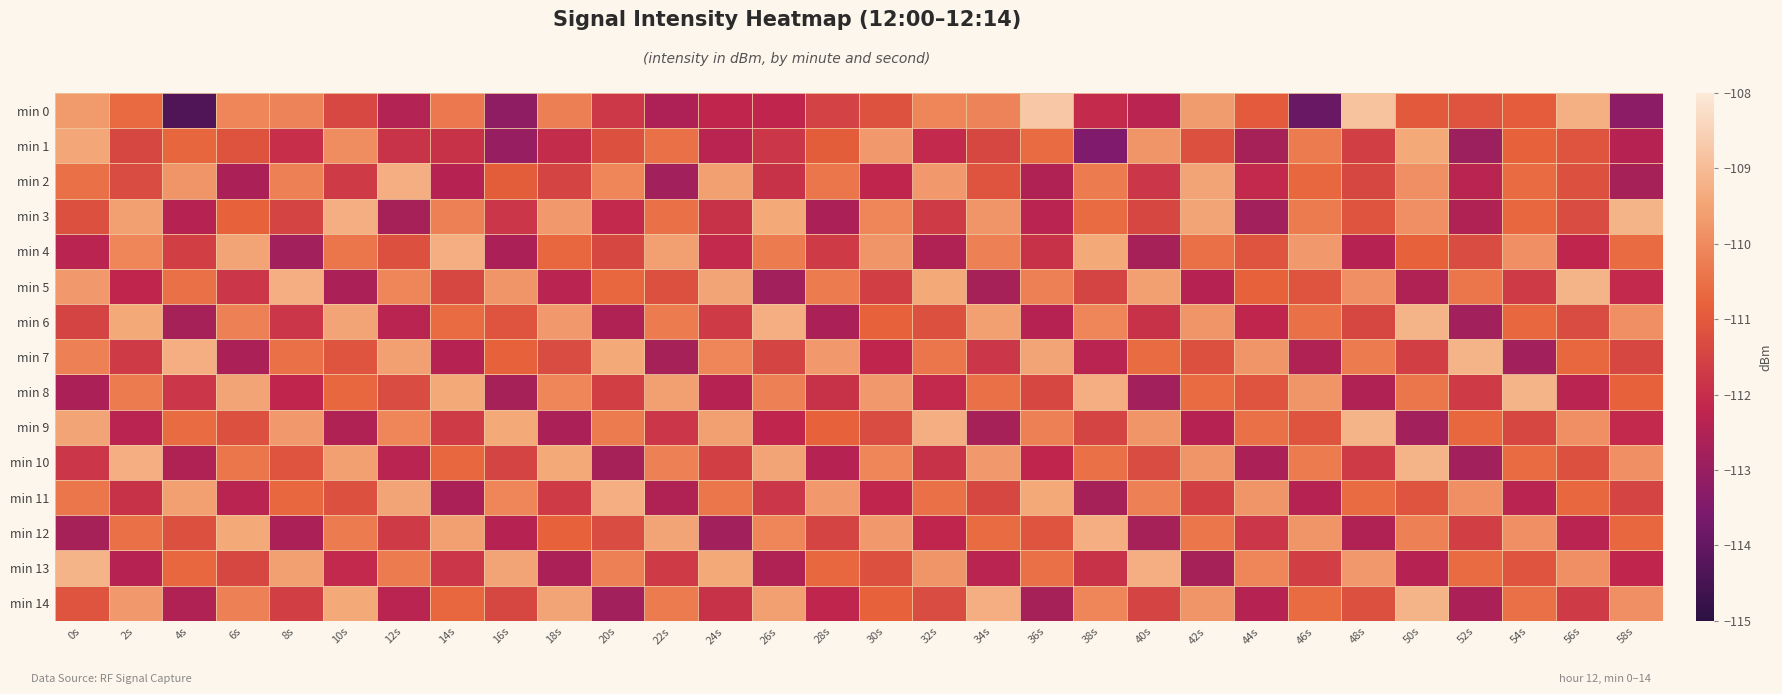

Reading left to right, extract all data points from this chart.

min 0: 0s=-109.7	2s=-110.6	4s=-114.3	6s=-110.1	8s=-110.1	10s=-111.4	12s=-112.5	14s=-110.4	16s=-113.2	18s=-110.2	20s=-111.8	22s=-112.6	24s=-112.2	26s=-112.2	28s=-111.5	30s=-111.2	32s=-110.1	34s=-110.1	36s=-108.8	38s=-112.1	40s=-112.3	42s=-109.6	44s=-111.0	46s=-113.9	48s=-108.9	50s=-111.0	52s=-111.1	54s=-110.9	56s=-109.3	58s=-113.2
min 1: 0s=-109.5	2s=-111.4	4s=-110.7	6s=-111.1	8s=-112.0	10s=-110.0	12s=-111.9	14s=-111.9	16s=-113.0	18s=-112.0	20s=-111.2	22s=-110.5	24s=-112.3	26s=-111.8	28s=-110.9	30s=-109.7	32s=-112.1	34s=-111.4	36s=-110.6	38s=-113.5	40s=-109.8	42s=-111.2	44s=-112.7	46s=-110.3	48s=-111.6	50s=-109.4	52s=-112.9	54s=-110.8	56s=-111.1	58s=-112.4
min 2: 0s=-110.5	2s=-111.3	4s=-109.8	6s=-112.6	8s=-110.2	10s=-111.7	12s=-109.3	14s=-112.4	16s=-110.9	18s=-111.5	20s=-110.1	22s=-112.8	24s=-109.6	26s=-111.9	28s=-110.4	30s=-112.2	32s=-109.7	34s=-111.1	36s=-112.5	38s=-110.3	40s=-111.8	42s=-109.5	44s=-112.1	46s=-110.7	48s=-111.4	50s=-109.9	52s=-112.3	54s=-110.6	56s=-111.2	58s=-112.7
min 3: 0s=-111.2	2s=-109.6	4s=-112.4	6s=-110.8	8s=-111.5	10s=-109.3	12s=-112.7	14s=-110.2	16s=-111.8	18s=-109.7	20s=-112.1	22s=-110.5	24s=-111.9	26s=-109.4	28s=-112.6	30s=-110.1	32s=-111.7	34s=-109.8	36s=-112.3	38s=-110.6	40s=-111.4	42s=-109.5	44s=-112.8	46s=-110.3	48s=-111.1	50s=-109.9	52s=-112.5	54s=-110.7	56s=-111.3	58s=-109.2
min 4: 0s=-112.3	2s=-110.1	4s=-111.6	6s=-109.5	8s=-112.8	10s=-110.4	12s=-111.2	14s=-109.3	16s=-112.6	18s=-110.7	20s=-111.4	22s=-109.6	24s=-112.1	26s=-110.3	28s=-111.7	30s=-109.8	32s=-112.5	34s=-110.2	36s=-111.9	38s=-109.4	40s=-112.7	42s=-110.5	44s=-111.1	46s=-109.7	48s=-112.4	50s=-110.8	52s=-111.3	54s=-109.9	56s=-112.2	58s=-110.6
min 5: 0s=-109.7	2s=-112.2	4s=-110.5	6s=-111.8	8s=-109.3	10s=-112.6	12s=-110.1	14s=-111.4	16s=-109.8	18s=-112.3	20s=-110.7	22s=-111.2	24s=-109.5	26s=-112.8	28s=-110.3	30s=-111.6	32s=-109.4	34s=-112.7	36s=-110.2	38s=-111.5	40s=-109.6	42s=-112.4	44s=-110.8	46s=-111.1	48s=-109.9	50s=-112.5	52s=-110.4	54s=-111.7	56s=-109.2	58s=-112.1
min 6: 0s=-111.5	2s=-109.4	4s=-112.7	6s=-110.2	8s=-111.8	10s=-109.5	12s=-112.3	14s=-110.6	16s=-111.1	18s=-109.7	20s=-112.5	22s=-110.3	24s=-111.7	26s=-109.3	28s=-112.6	30s=-110.8	32s=-111.2	34s=-109.6	36s=-112.4	38s=-110.1	40s=-111.9	42s=-109.8	44s=-112.2	46s=-110.5	48s=-111.4	50s=-109.2	52s=-112.8	54s=-110.7	56s=-111.3	58s=-109.9
min 7: 0s=-110.2	2s=-111.7	4s=-109.3	6s=-112.6	8s=-110.5	10s=-111.1	12s=-109.6	14s=-112.4	16s=-110.8	18s=-111.3	20s=-109.4	22s=-112.7	24s=-110.1	26s=-111.5	28s=-109.7	30s=-112.2	32s=-110.4	34s=-111.8	36s=-109.5	38s=-112.3	40s=-110.6	42s=-111.2	44s=-109.8	46s=-112.5	48s=-110.3	50s=-111.6	52s=-109.2	54s=-112.8	56s=-110.7	58s=-111.4
min 8: 0s=-112.6	2s=-110.3	4s=-111.8	6s=-109.5	8s=-112.2	10s=-110.7	12s=-111.3	14s=-109.4	16s=-112.7	18s=-110.1	20s=-111.6	22s=-109.6	24s=-112.4	26s=-110.2	28s=-111.9	30s=-109.7	32s=-112.1	34s=-110.5	36s=-111.4	38s=-109.3	40s=-112.8	42s=-110.6	44s=-111.1	46s=-109.8	48s=-112.5	50s=-110.4	52s=-111.7	54s=-109.2	56s=-112.3	58s=-110.8
min 9: 0s=-109.5	2s=-112.3	4s=-110.6	6s=-111.2	8s=-109.7	10s=-112.5	12s=-110.1	14s=-111.7	16s=-109.4	18s=-112.6	20s=-110.3	22s=-111.8	24s=-109.6	26s=-112.2	28s=-110.8	30s=-111.3	32s=-109.3	34s=-112.7	36s=-110.2	38s=-111.5	40s=-109.8	42s=-112.4	44s=-110.5	46s=-111.1	48s=-109.2	50s=-112.8	52s=-110.7	54s=-111.4	56s=-109.9	58s=-112.1
min 10: 0s=-111.8	2s=-109.3	4s=-112.5	6s=-110.4	8s=-111.1	10s=-109.6	12s=-112.3	14s=-110.7	16s=-111.5	18s=-109.4	20s=-112.7	22s=-110.2	24s=-111.6	26s=-109.5	28s=-112.4	30s=-110.1	32s=-111.9	34s=-109.7	36s=-112.2	38s=-110.5	40s=-111.3	42s=-109.8	44s=-112.6	46s=-110.3	48s=-111.7	50s=-109.2	52s=-112.8	54s=-110.6	56s=-111.2	58s=-109.9
min 11: 0s=-110.4	2s=-111.9	4s=-109.6	6s=-112.3	8s=-110.7	10s=-111.2	12s=-109.5	14s=-112.6	16s=-110.1	18s=-111.7	20s=-109.3	22s=-112.5	24s=-110.4	26s=-111.8	28s=-109.7	30s=-112.2	32s=-110.5	34s=-111.4	36s=-109.4	38s=-112.7	40s=-110.2	42s=-111.6	44s=-109.8	46s=-112.4	48s=-110.6	50s=-111.1	52s=-109.9	54s=-112.3	56s=-110.7	58s=-111.5
min 12: 0s=-112.7	2s=-110.5	4s=-111.2	6s=-109.4	8s=-112.6	10s=-110.3	12s=-111.7	14s=-109.6	16s=-112.4	18s=-110.8	20s=-111.3	22s=-109.5	24s=-112.8	26s=-110.1	28s=-111.5	30s=-109.7	32s=-112.2	34s=-110.6	36s=-111.1	38s=-109.3	40s=-112.7	42s=-110.4	44s=-111.8	46s=-109.8	48s=-112.5	50s=-110.2	52s=-111.6	54s=-109.9	56s=-112.3	58s=-110.7
min 13: 0s=-109.2	2s=-112.4	4s=-110.7	6s=-111.4	8s=-109.6	10s=-112.1	12s=-110.3	14s=-111.8	16s=-109.5	18s=-112.6	20s=-110.2	22s=-111.7	24s=-109.4	26s=-112.5	28s=-110.7	30s=-111.2	32s=-109.8	34s=-112.3	36s=-110.5	38s=-111.9	40s=-109.3	42s=-112.7	44s=-110.1	46s=-111.6	48s=-109.7	50s=-112.4	52s=-110.6	54s=-111.1	56s=-109.9	58s=-112.2
min 14: 0s=-111.1	2s=-109.7	4s=-112.5	6s=-110.2	8s=-111.6	10s=-109.4	12s=-112.3	14s=-110.7	16s=-111.4	18s=-109.5	20s=-112.8	22s=-110.3	24s=-111.9	26s=-109.6	28s=-112.2	30s=-110.8	32s=-111.3	34s=-109.3	36s=-112.7	38s=-110.1	40s=-111.5	42s=-109.8	44s=-112.4	46s=-110.6	48s=-111.2	50s=-109.2	52s=-112.6	54s=-110.5	56s=-111.7	58s=-109.9